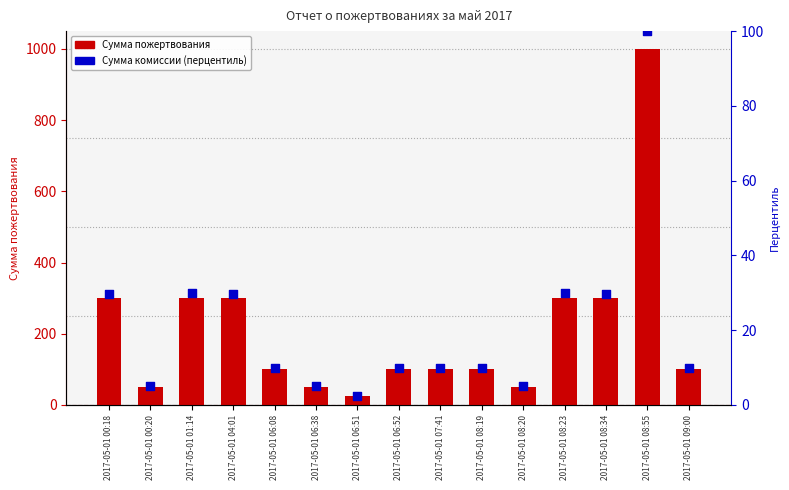

What are all the series names shown in the legend?

Сумма пожертвования, Сумма комиссии (перцентиль)